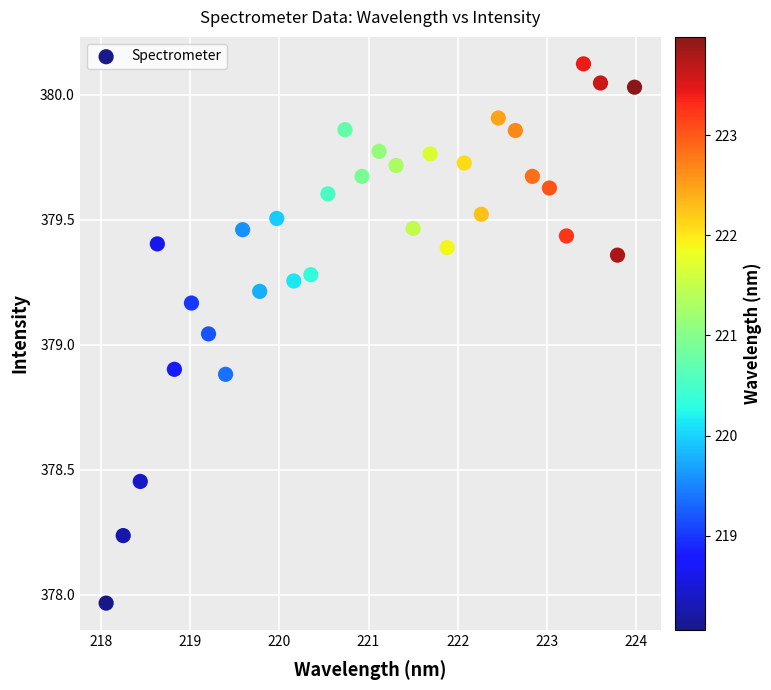

What is the range of X values (max minus min)?

5.9